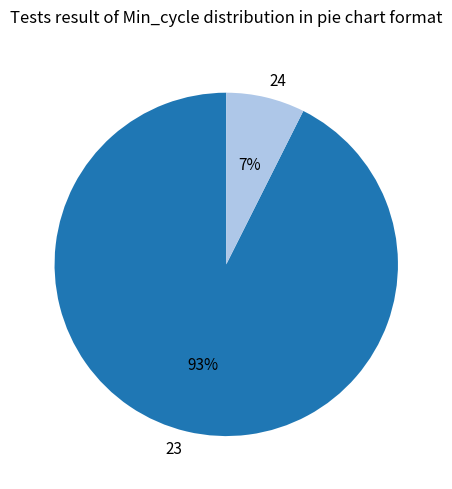

Is there a majority slice in this chart?

Yes